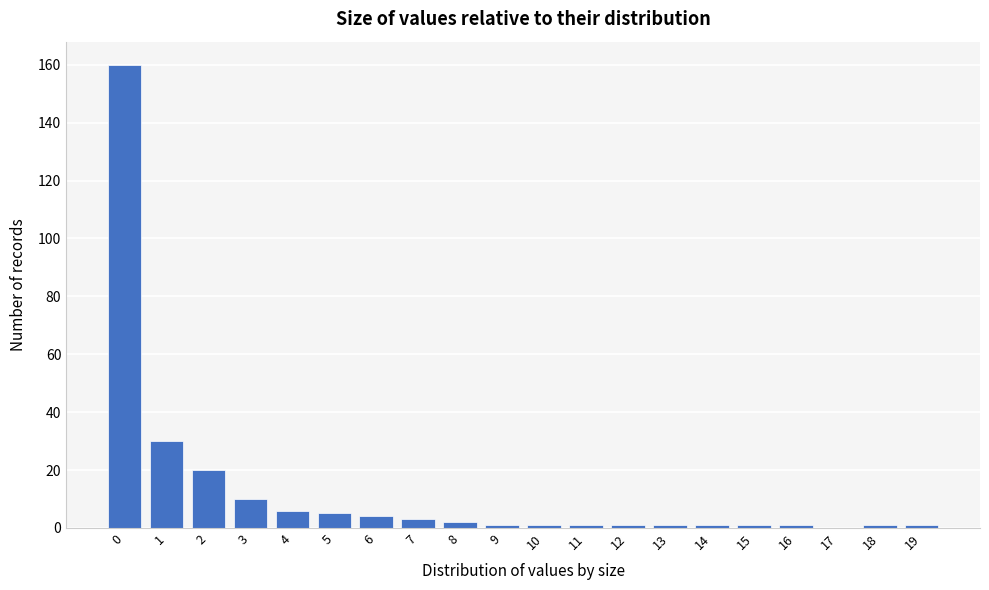

Reading left to right, extract all data points from this chart.

0=160	1=30	2=20	3=10	4=6	5=5	6=4	7=3	8=2	9=1	10=1	11=1	12=1	13=1	14=1	15=1	16=1	17=0	18=1	19=1